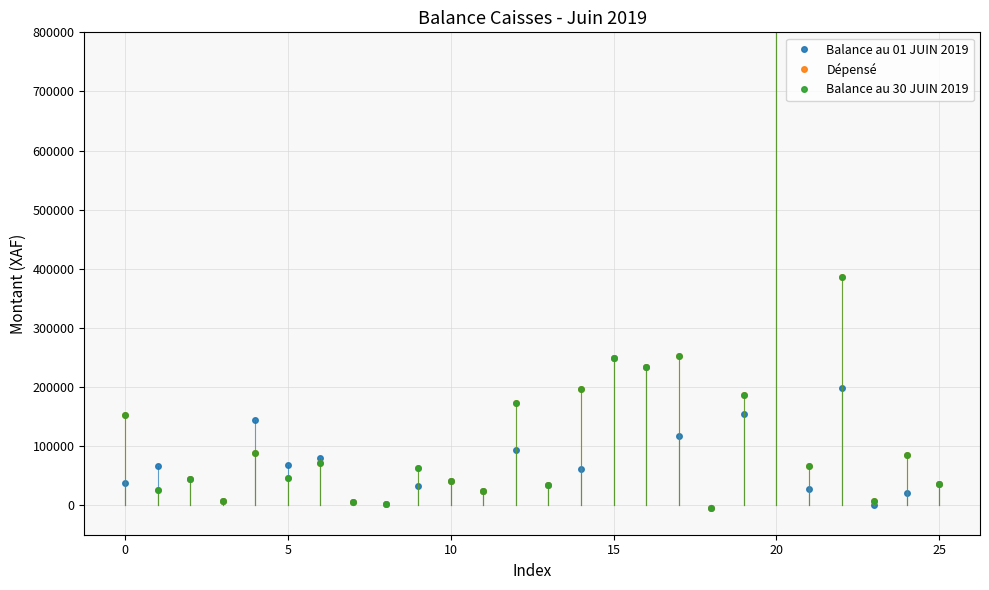

How many data points in Dépensé are above 67074?

12